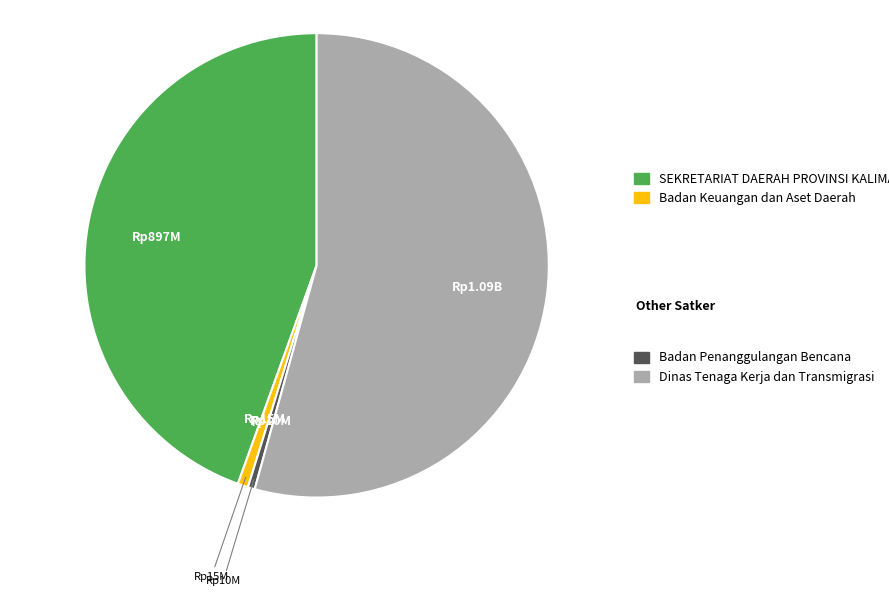

Is there a majority slice in this chart?

Yes